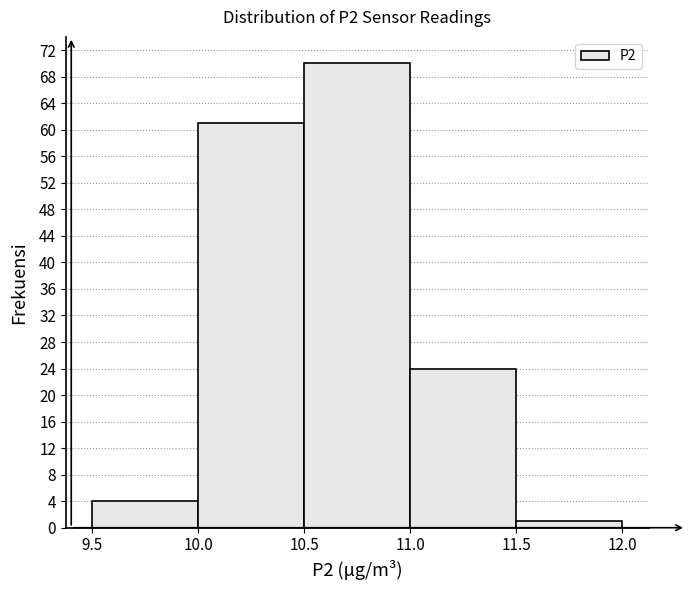

What is the height of the bar covering 11.0 to 11.5 on the x-axis? The values are not printed on the chart, so give them approximately, as read against the axis.

24